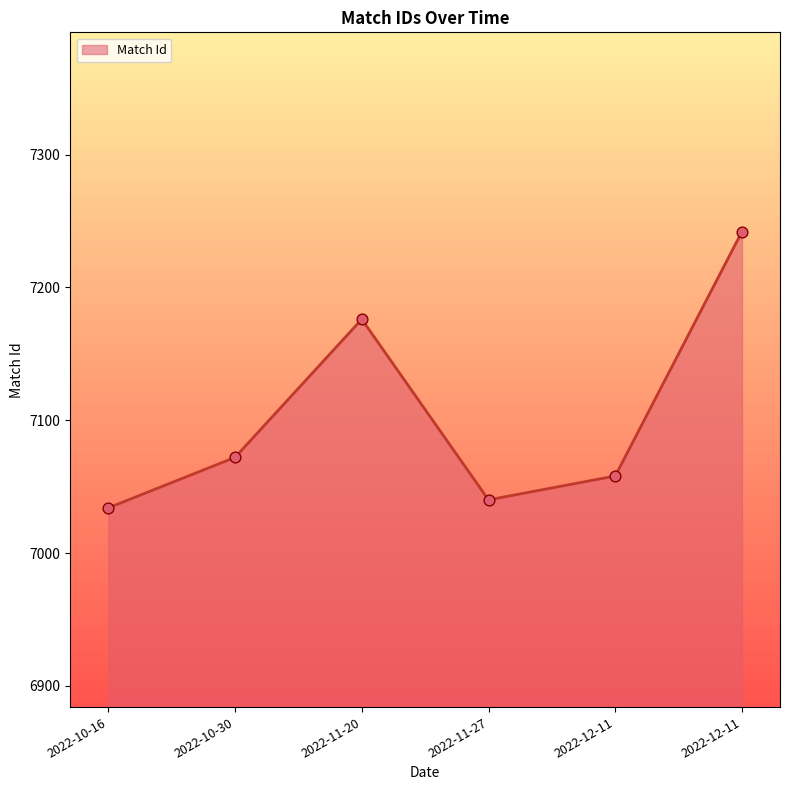

What is the change in value from 2022-11-27 to 2022-12-11?

+202